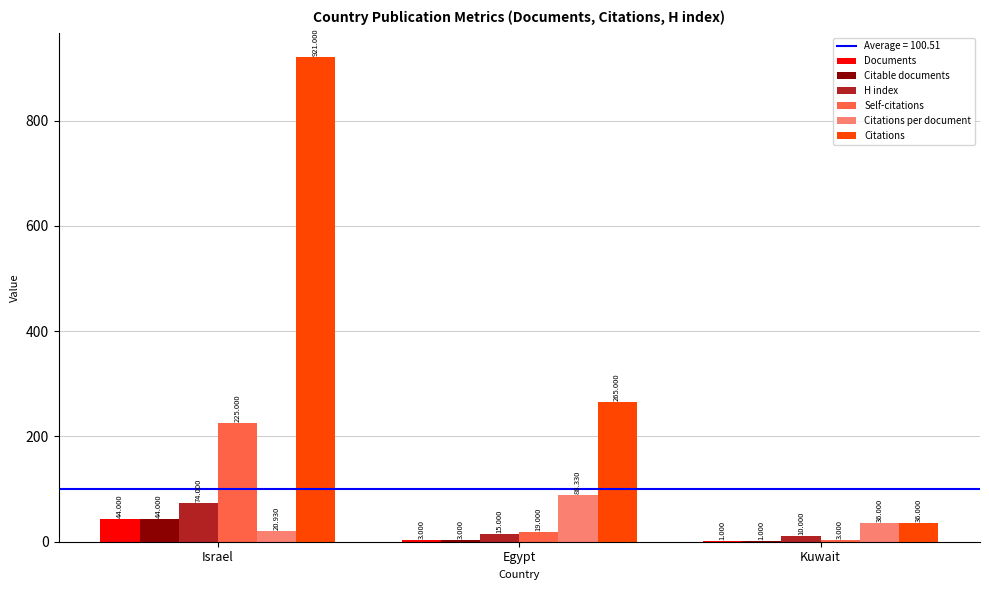

Which series changed the most between Egypt and Kuwait?

Citations